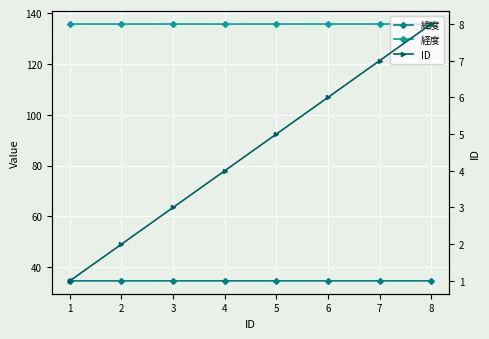

Is it true that 緯度 equals 34.6 at 7?

True